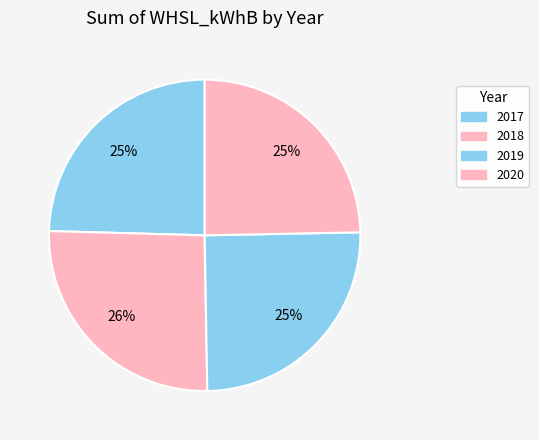

To the nearest percent, what is the difference between the largest and smallest slice percentages?

1%